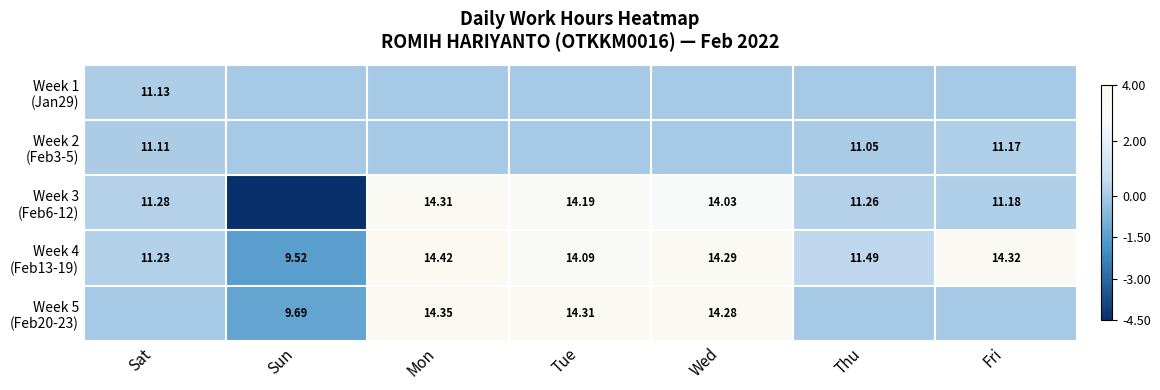

The Week 2 (Feb3-5) series shows -0.1 at Sun. True or false?

False